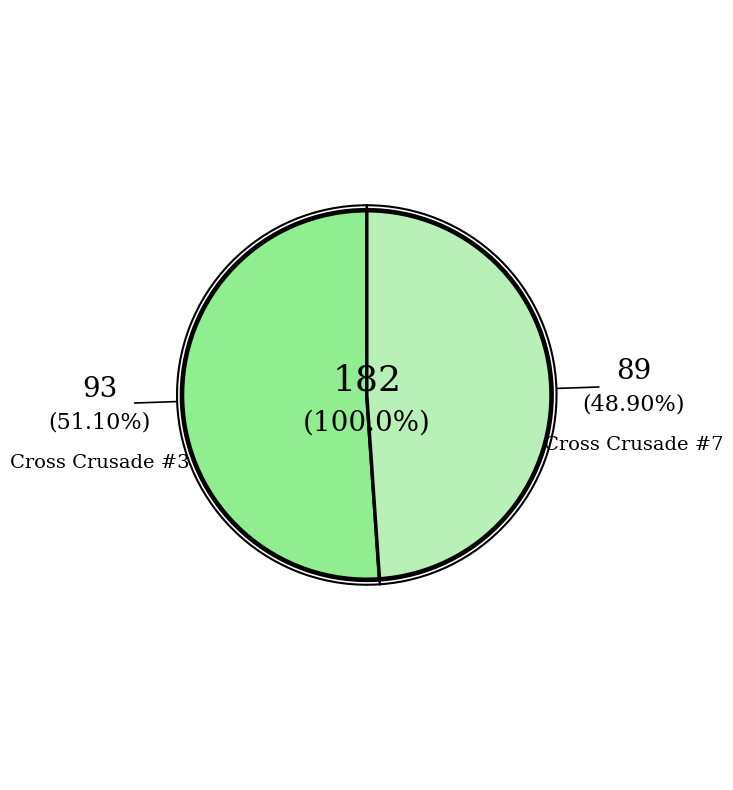

The Cross Crusade #7 slice represents 41% of the pie. True or false?

False